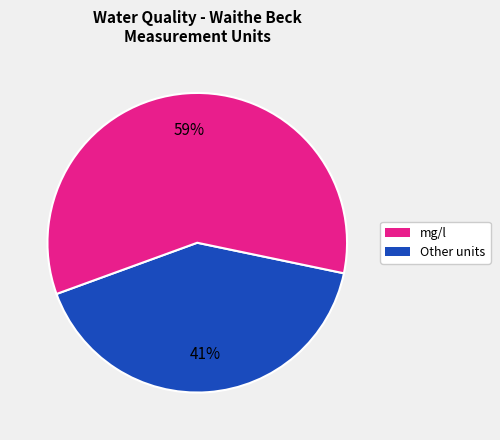

To the nearest percent, what is the difference between the largest and smallest slice percentages?

18%